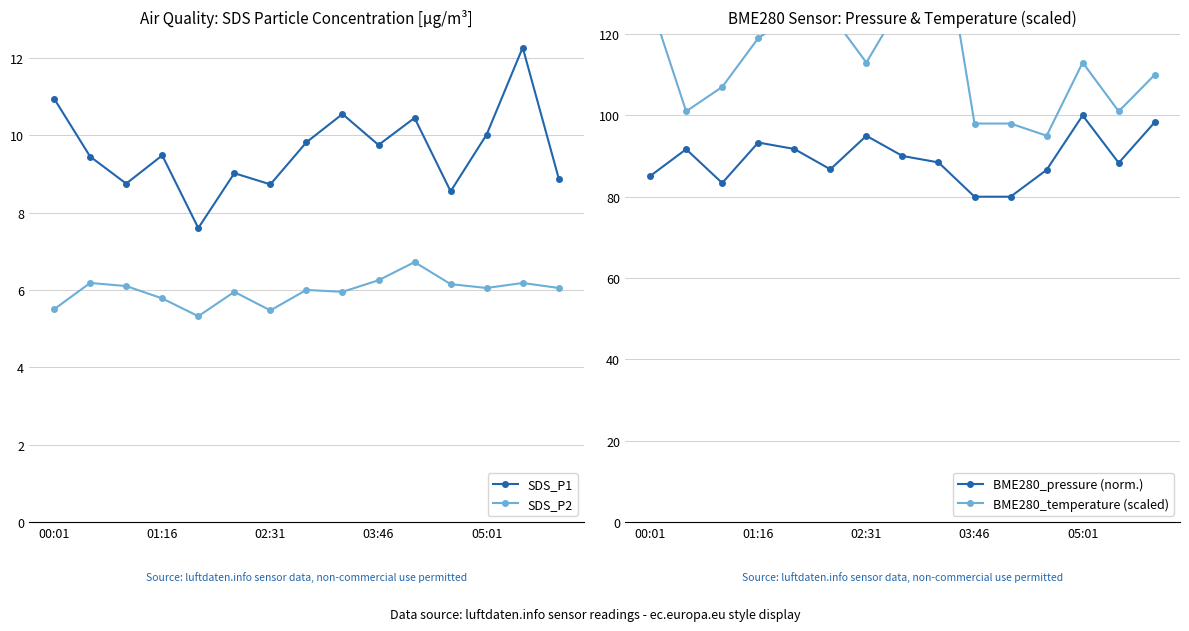

Which series has the largest total across all categories?

BME280_temperature (scaled)